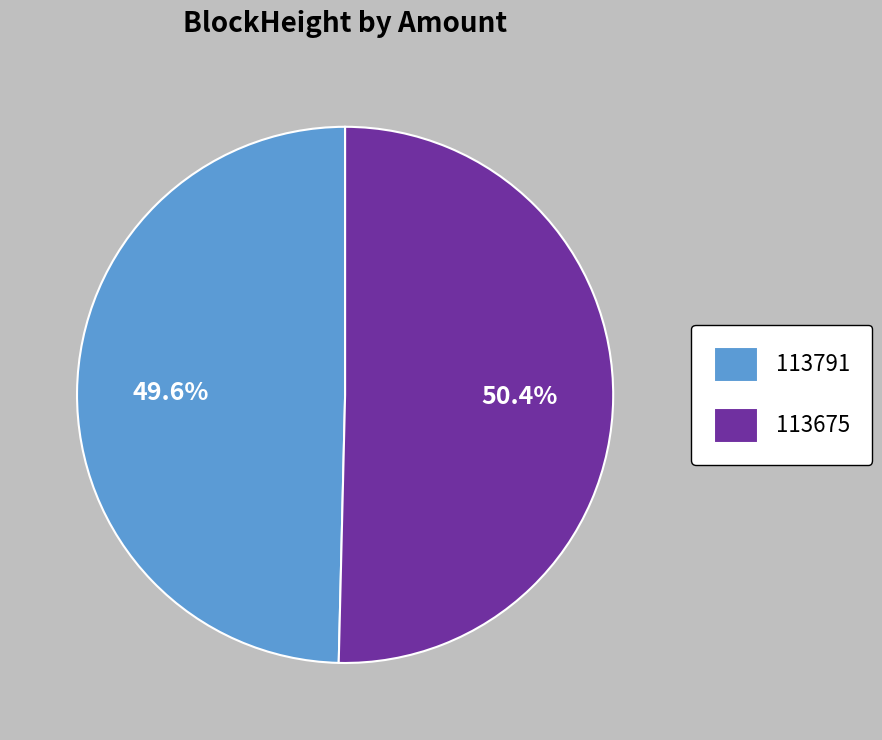

Which category accounts for the majority?

113675